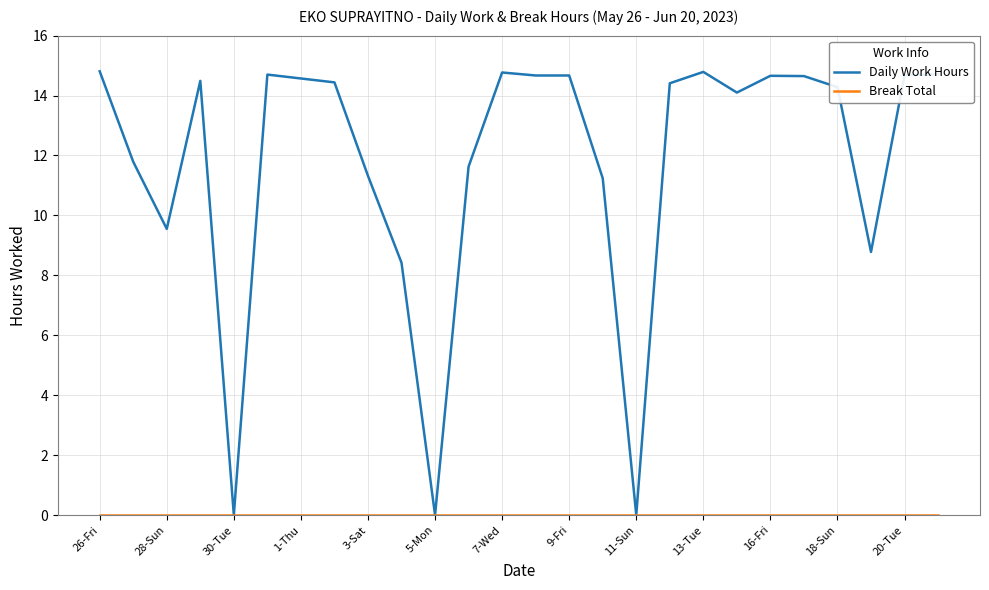

Which series has the largest total across all categories?

Daily Work Hours